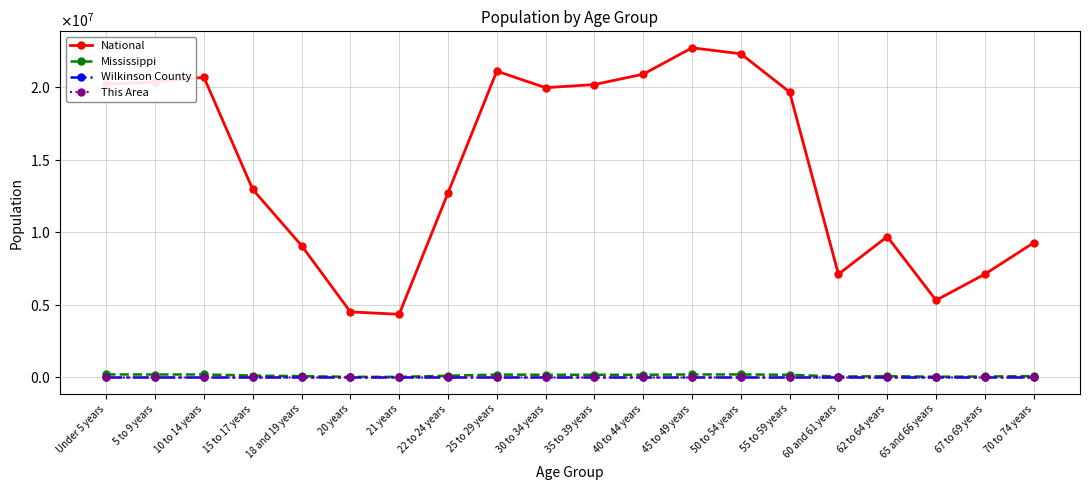

Is this an area chart (filled region under the line)?

No